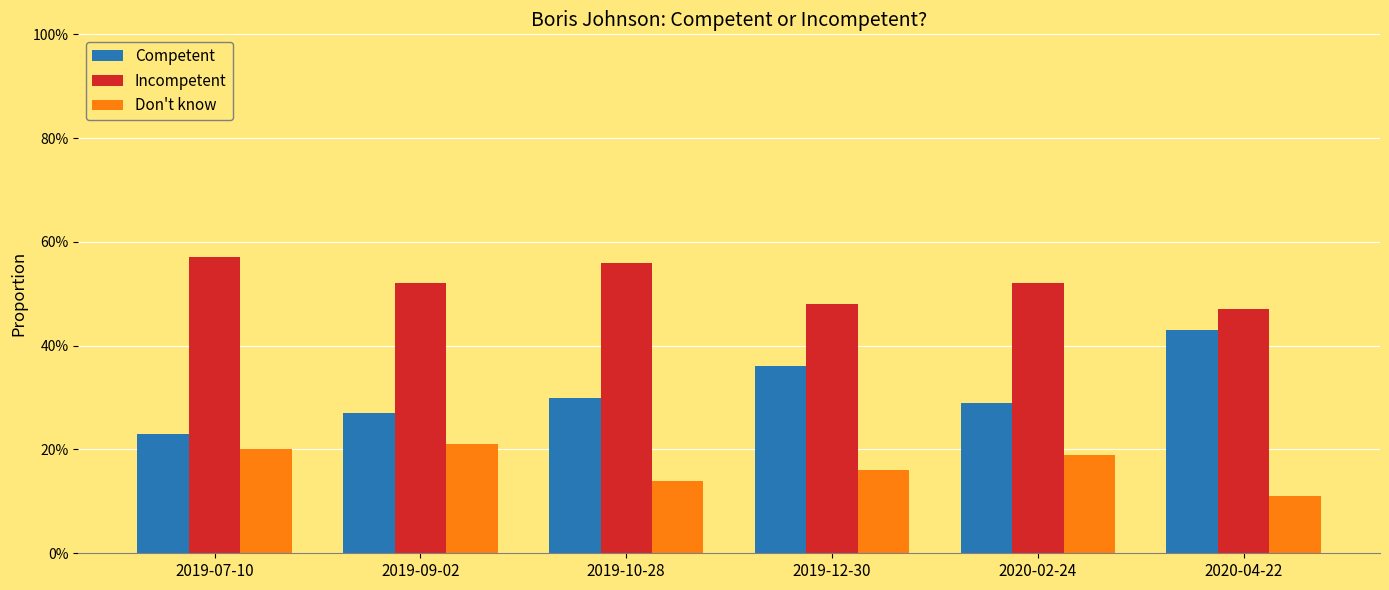

Reading left to right, extract all data points from this chart.

Competent: 2019-07-10=0.2	2019-09-02=0.3	2019-10-28=0.3	2019-12-30=0.4	2020-02-24=0.3	2020-04-22=0.4
Incompetent: 2019-07-10=0.6	2019-09-02=0.5	2019-10-28=0.6	2019-12-30=0.5	2020-02-24=0.5	2020-04-22=0.5
Don't know: 2019-07-10=0.2	2019-09-02=0.2	2019-10-28=0.1	2019-12-30=0.2	2020-02-24=0.2	2020-04-22=0.1